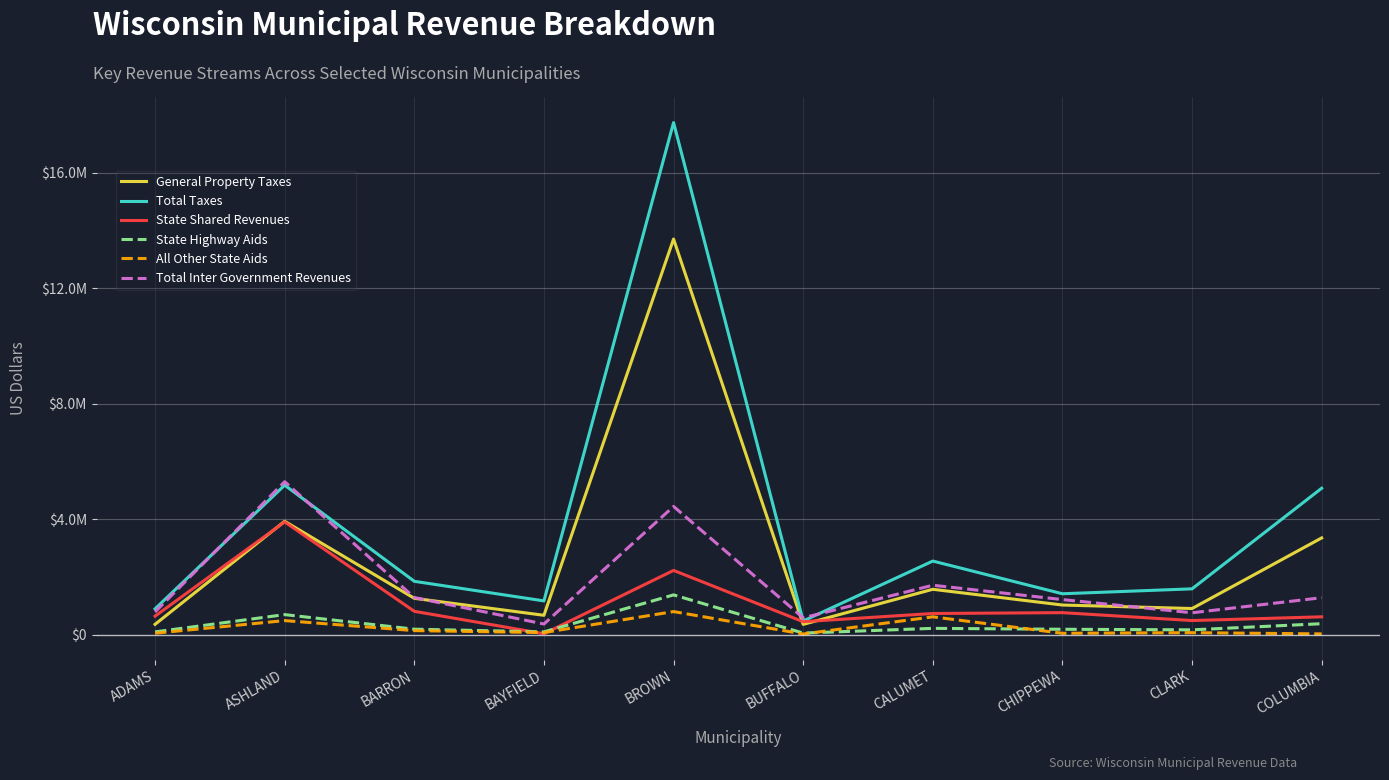

What is the sum of the Total Inter Government Revenues values at ASHLAND and CLARK?

6055768